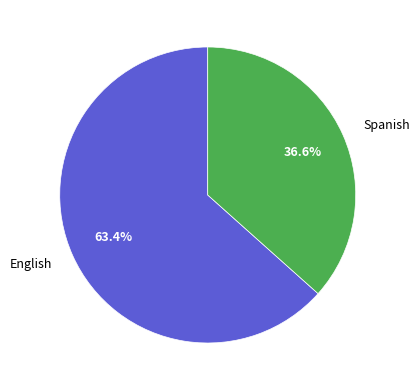

Approximately how many times larger is the value at Spanish compared to English?

0.6